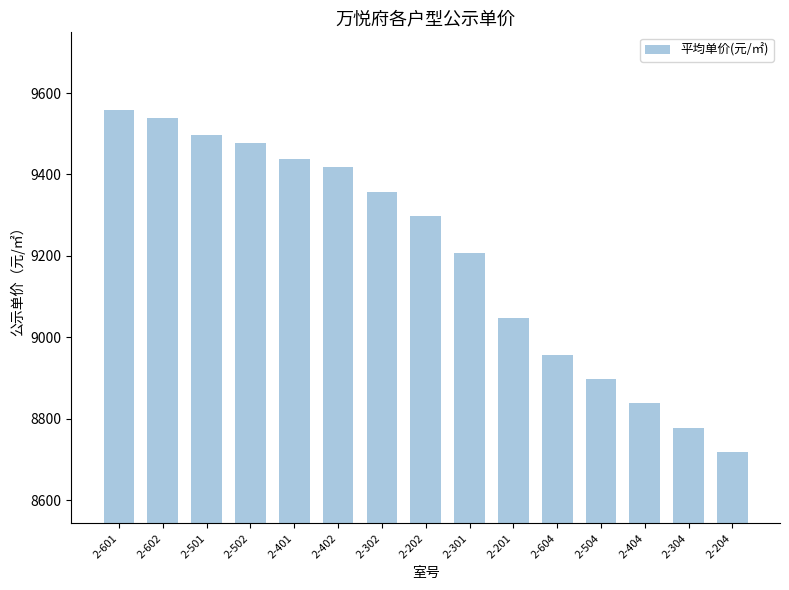

What is the change in value from 2-601 to 2-502?

-80.0